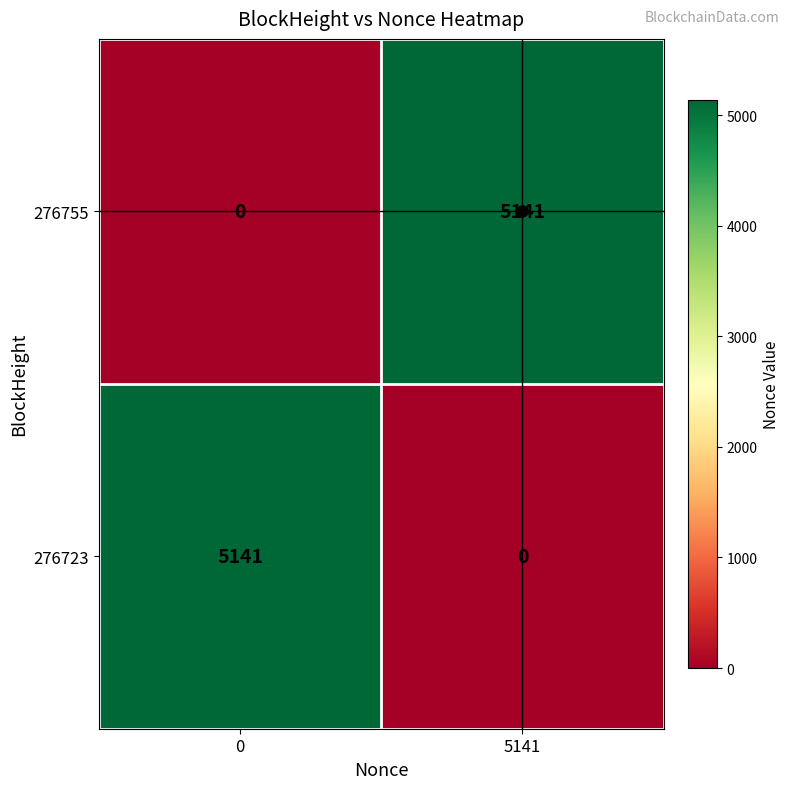

Count the number of categories in the chart.

2